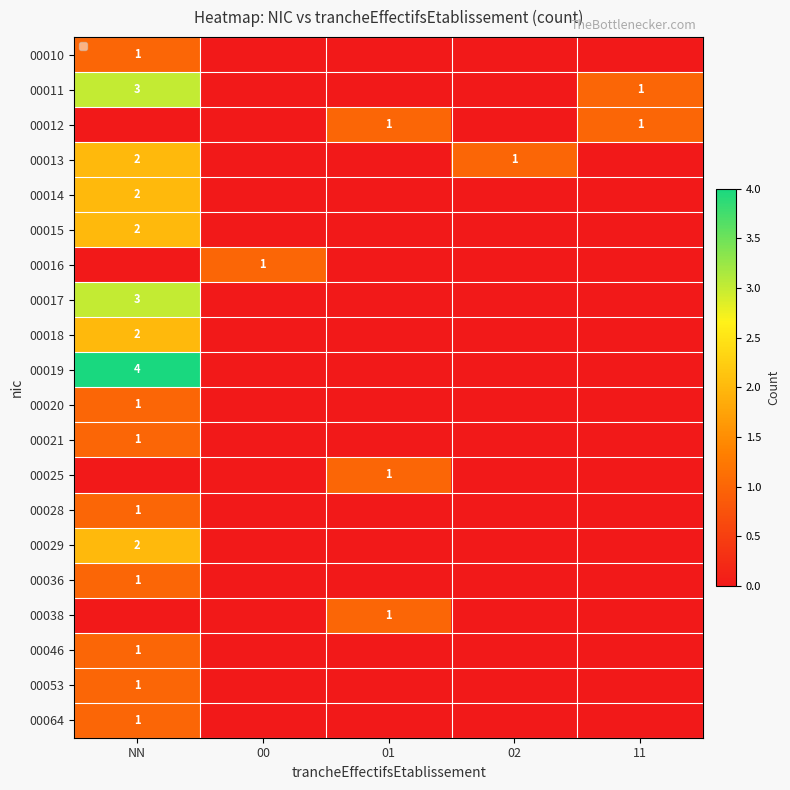

How many values in 00010 are above zero?

1